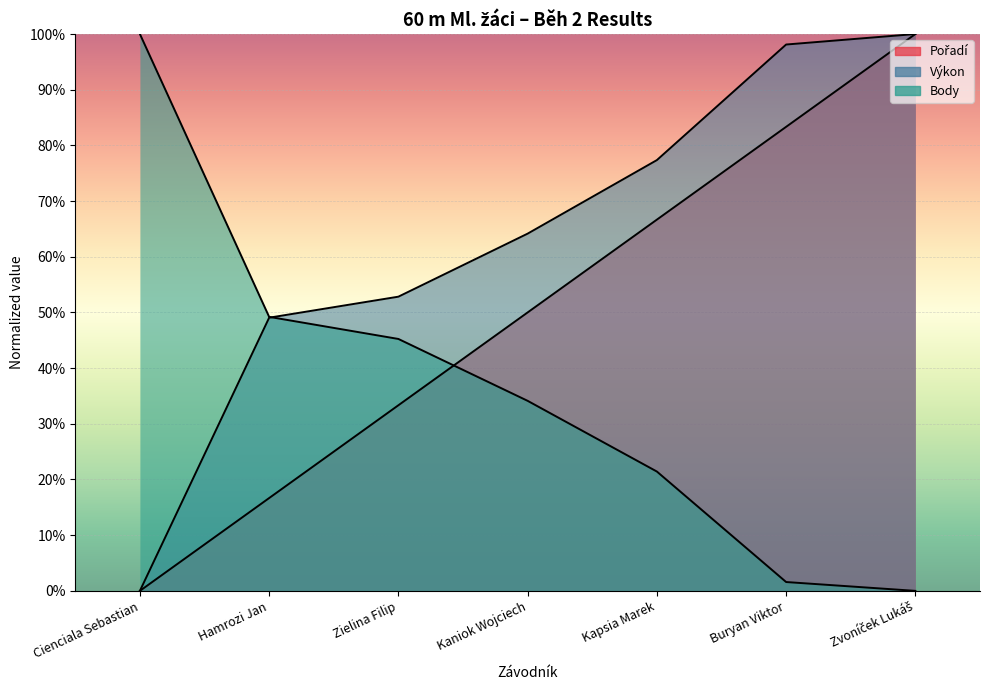

True or false: Body and Výkon intersect in this chart.

True